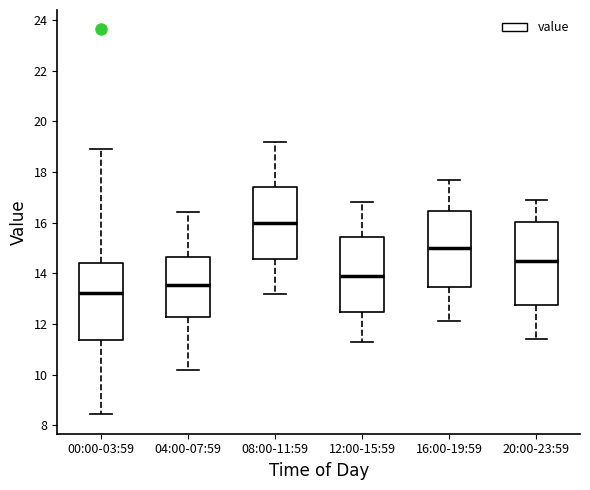

Which box is the tallest, from its lower edge to its upper edge?

20:00-23:59